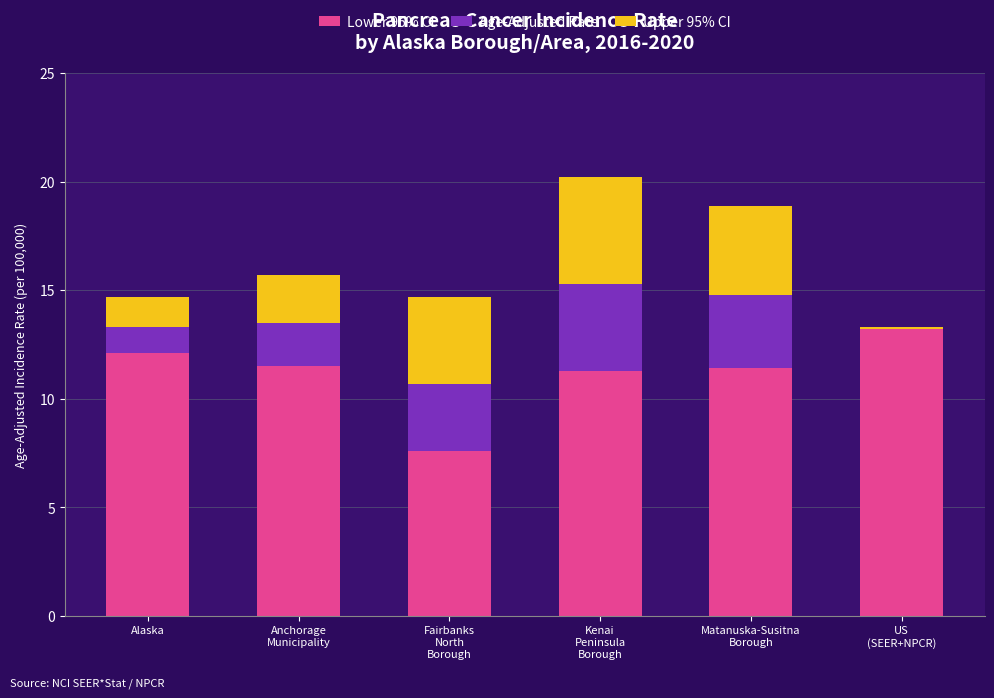

What is the maximum value for Lower 95% CI?

13.2